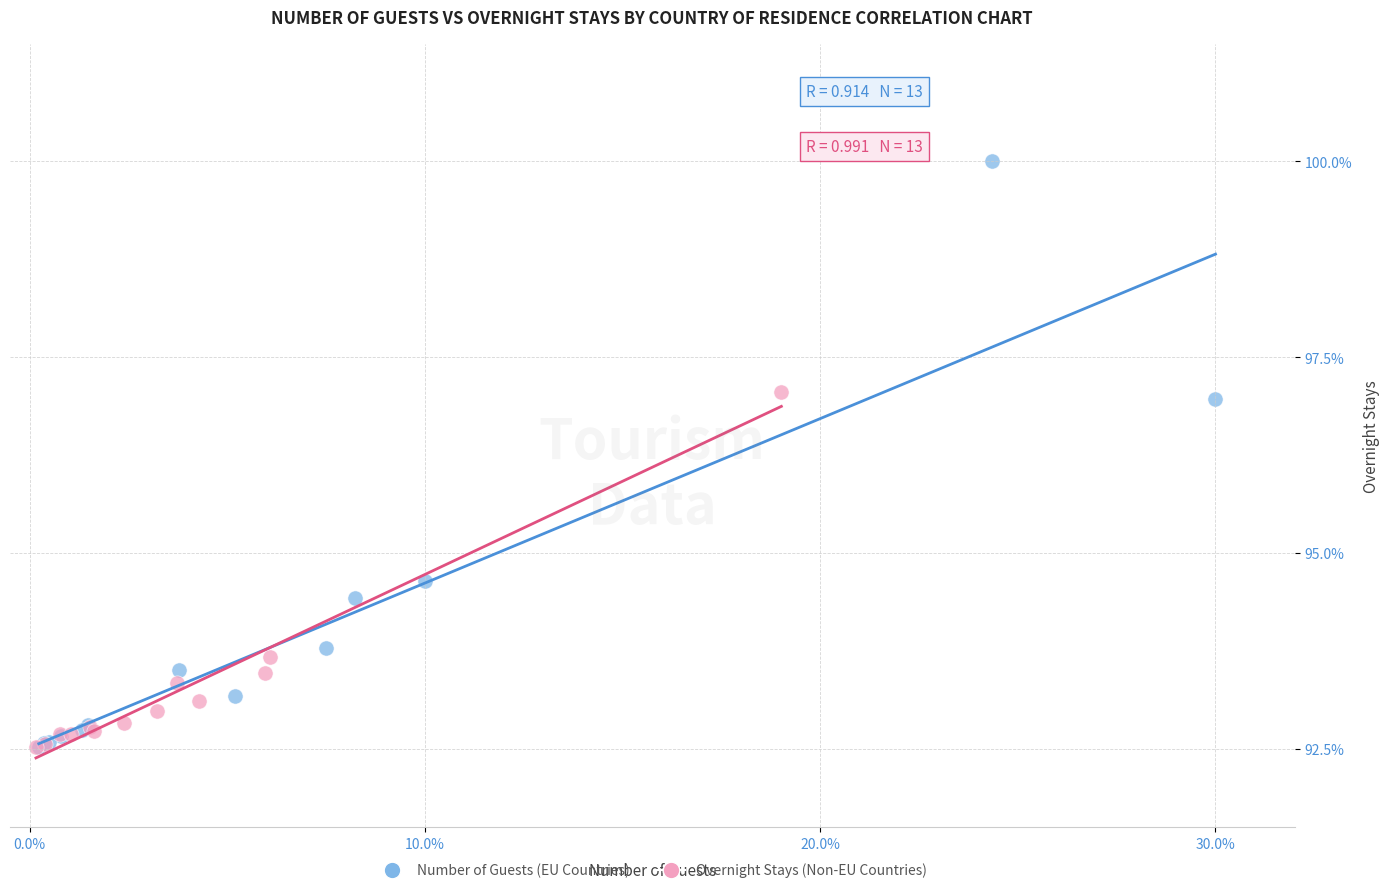

Which series has the widest spread of Y values?

Number of Guests (EU Countries)